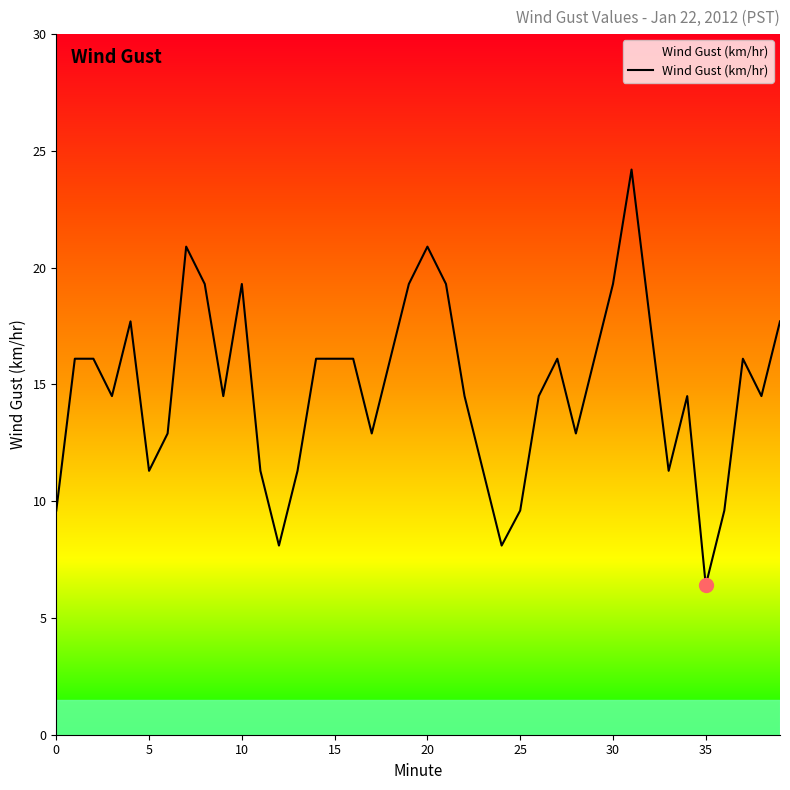

Is this an area chart (filled region under the line)?

No